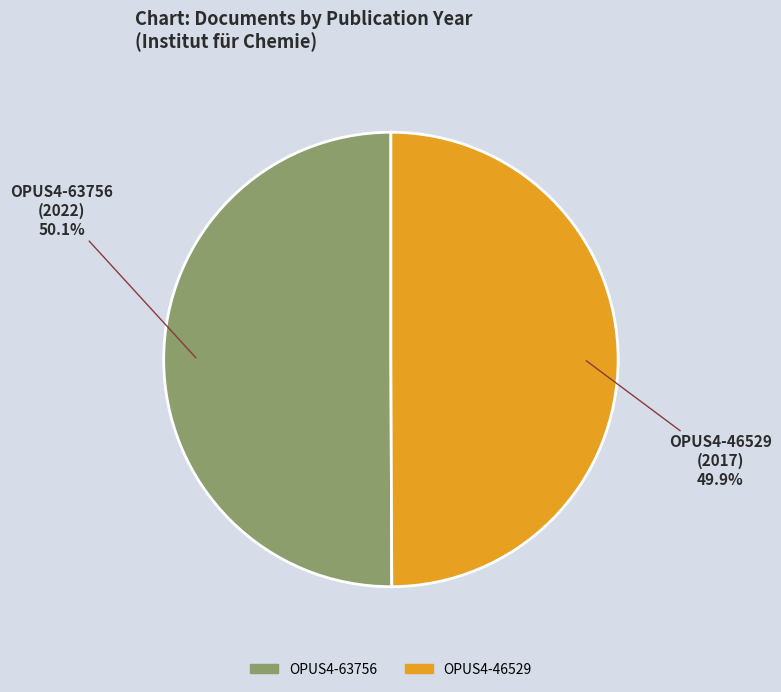

Combined, do OPUS4-46529 and OPUS4-63756 account for over 50%?

Yes